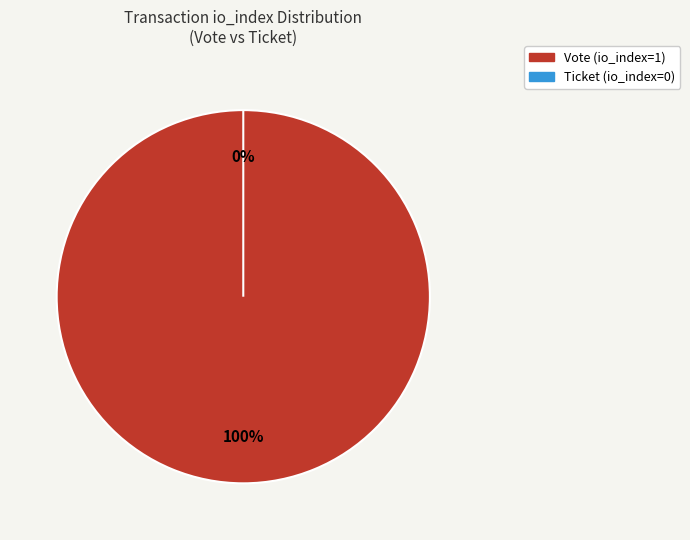

To the nearest percent, what is the difference between the largest and smallest slice percentages?

100%